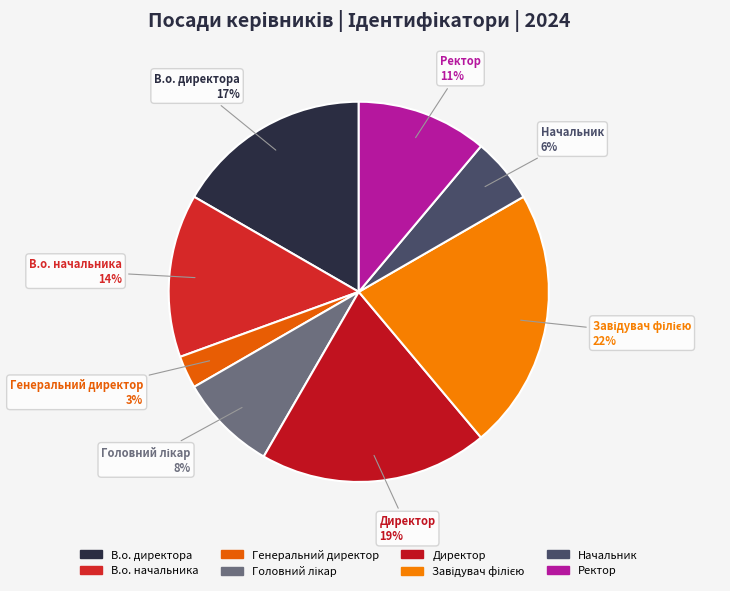

The Ректор slice represents 11% of the pie. True or false?

True